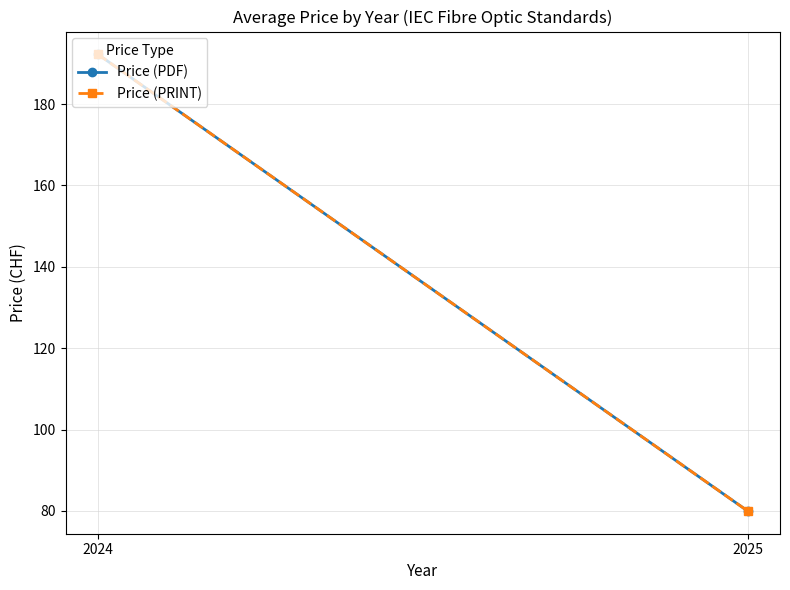

What is the maximum value shown in the chart?

192.2